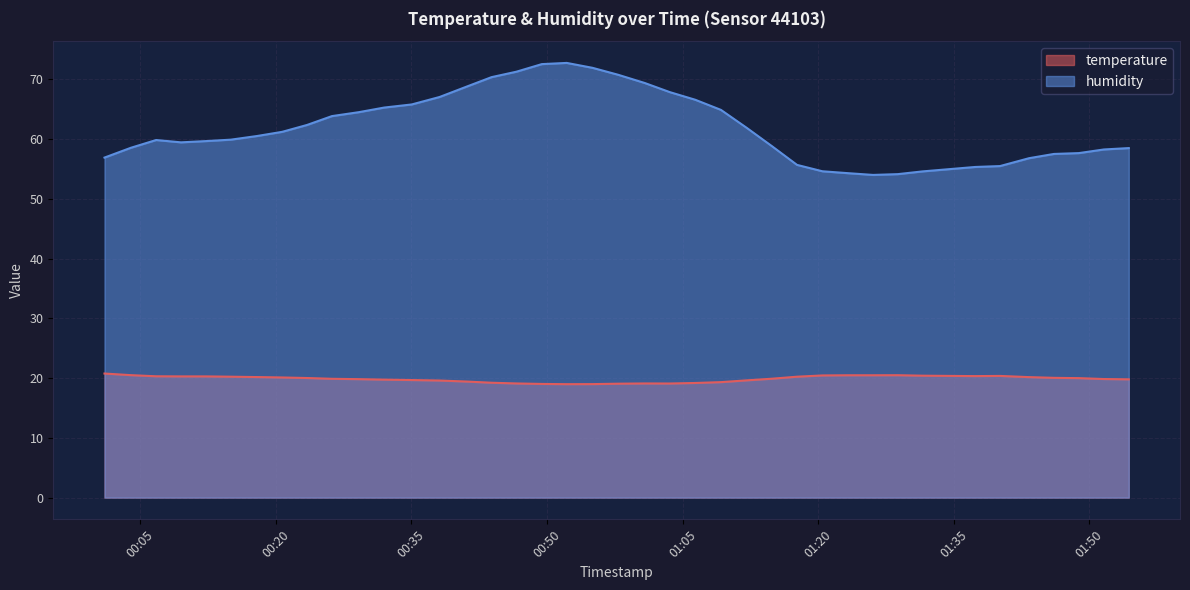

What is the greatest value displayed?

72.7